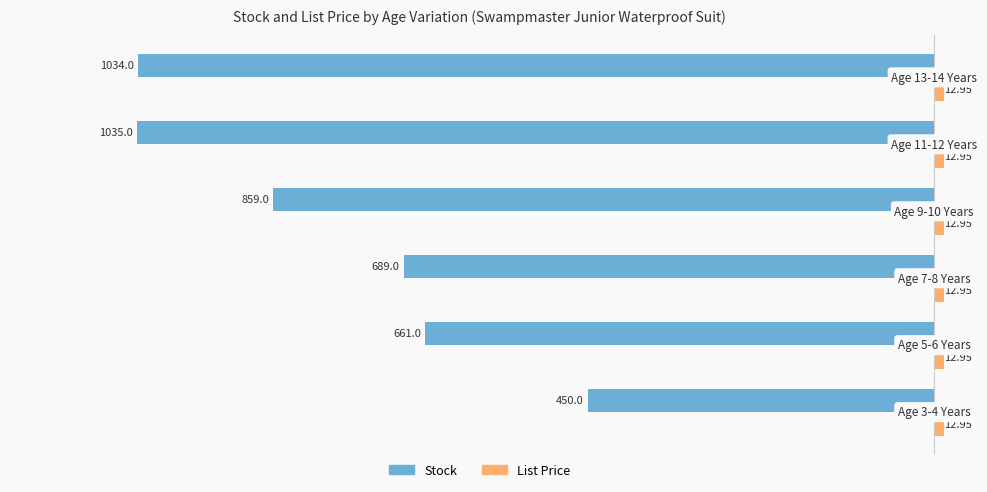

What is the difference between the maximum and second lowest values in the Stock series?

584.0